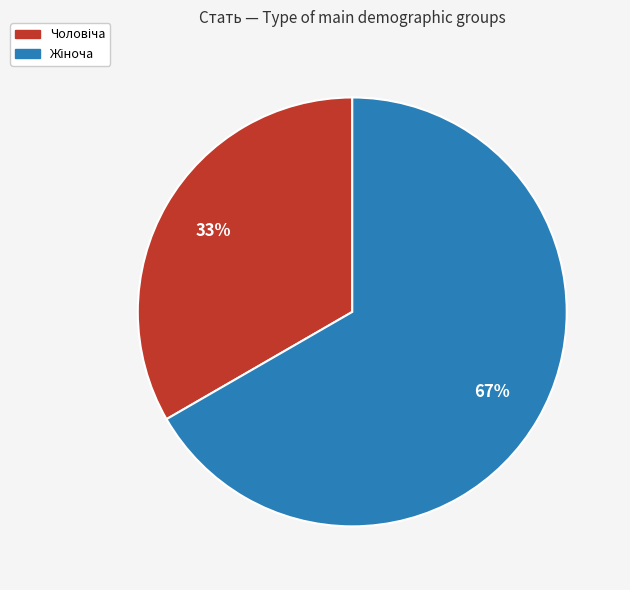

To the nearest percent, what is the average slice percentage?

50%